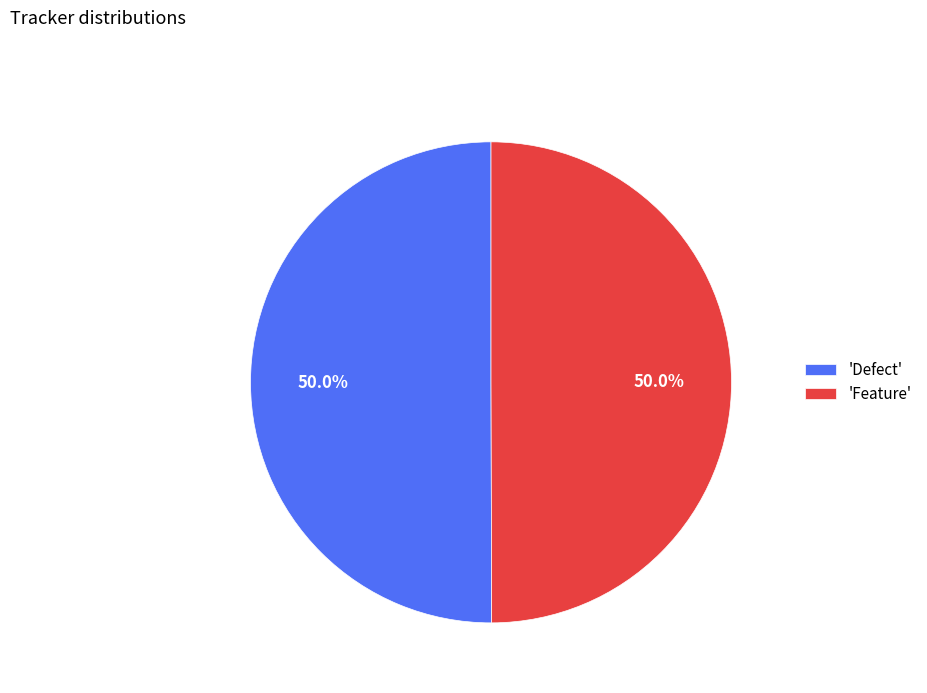

What is the ratio of the value at 'Defect' to the value at 'Feature'?

1.0